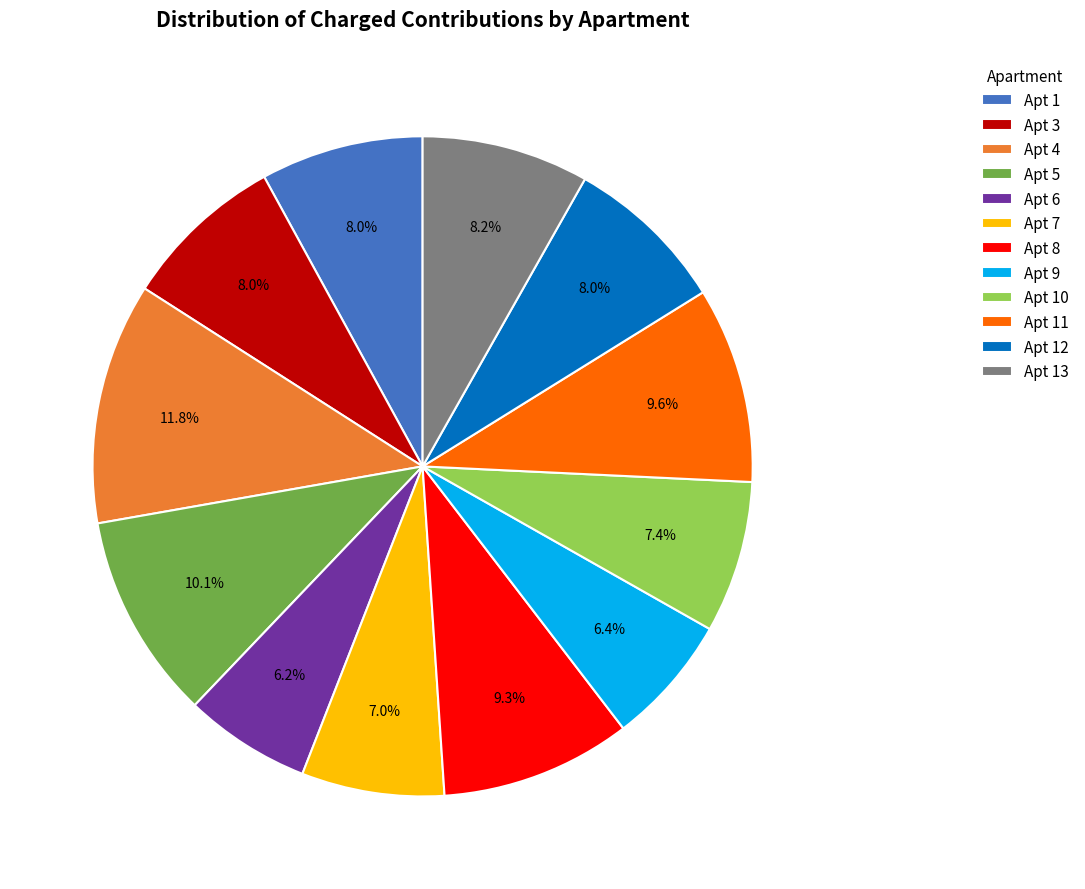

How many slices are in this pie chart?

12